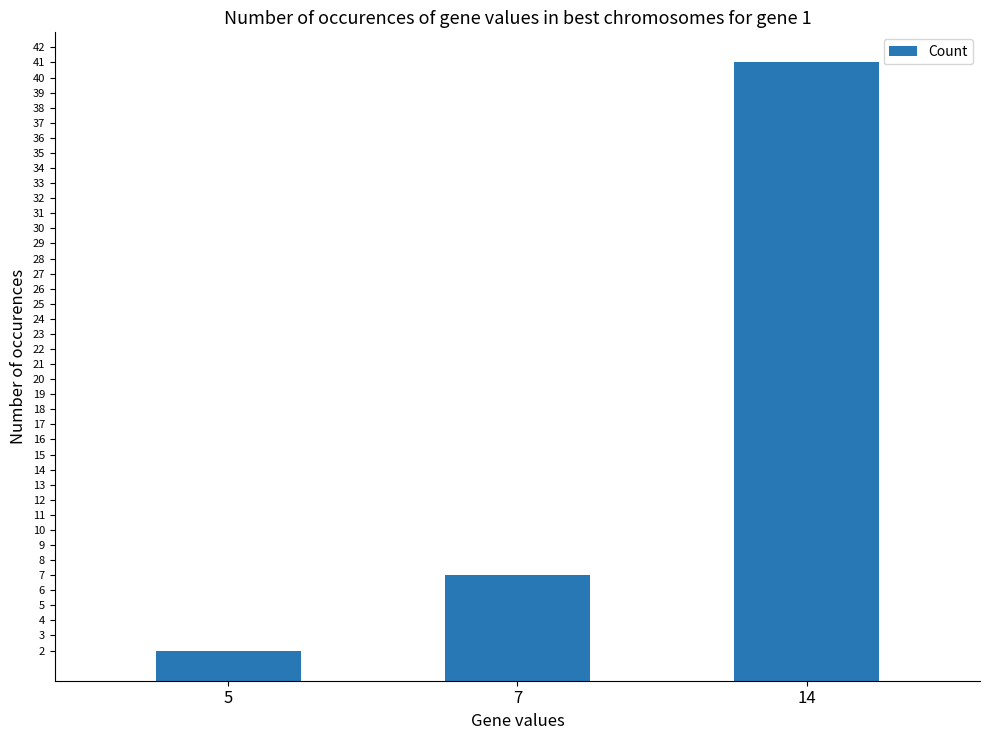

Reading left to right, extract all data points from this chart.

2	7	41